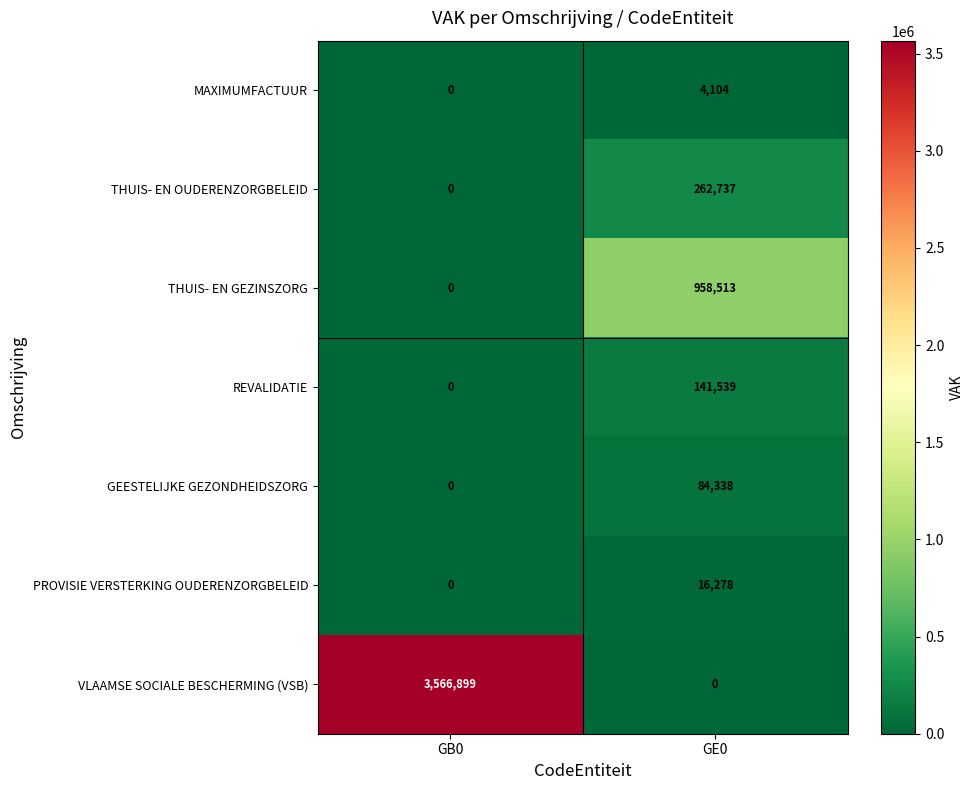

What is the difference between the highest and lowest values at GB0?

3566899